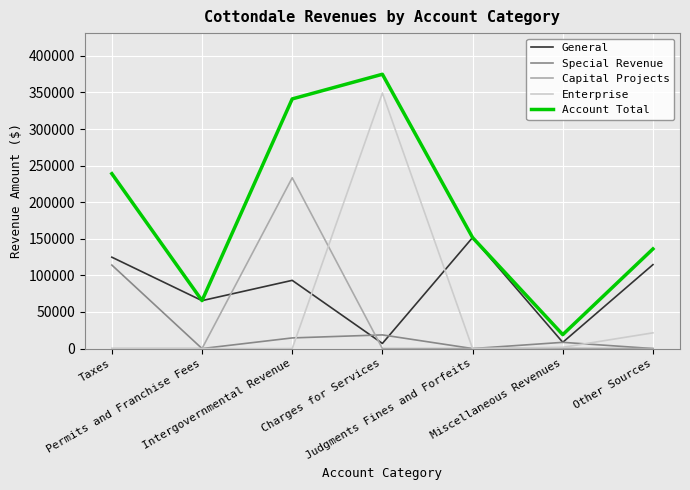

In Special Revenue, how many points are lower than both neighbors (excluding endpoints)?

2